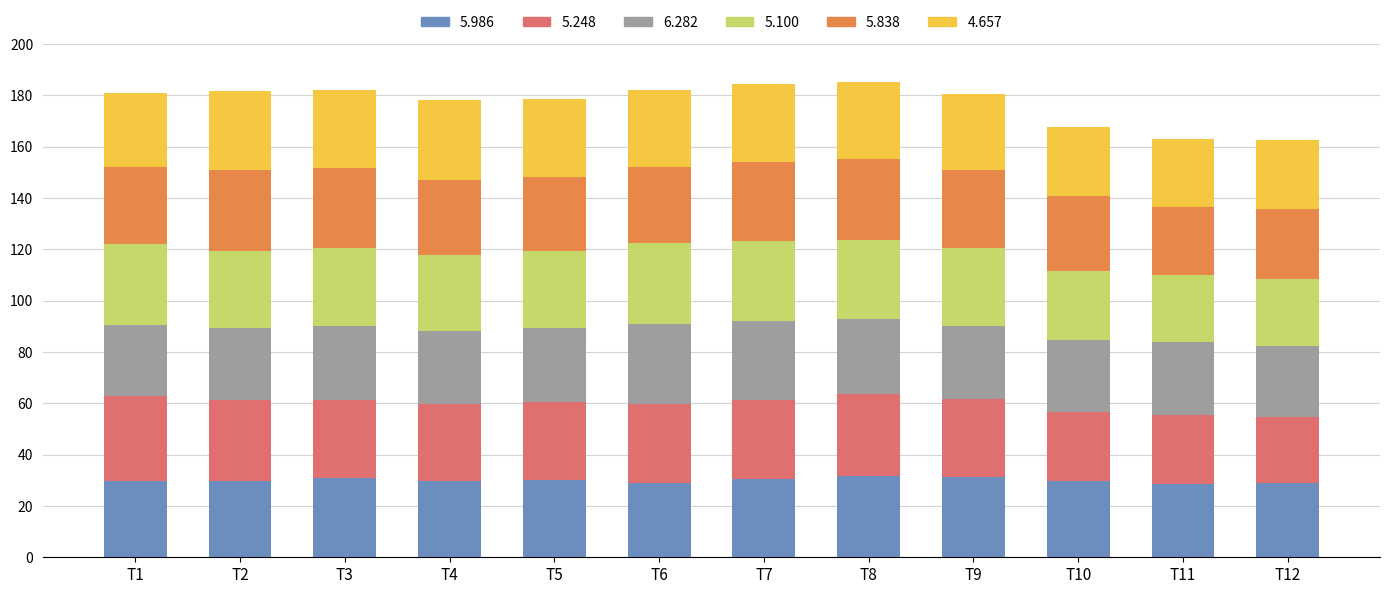

What is the total value across all series at T1?

180.9